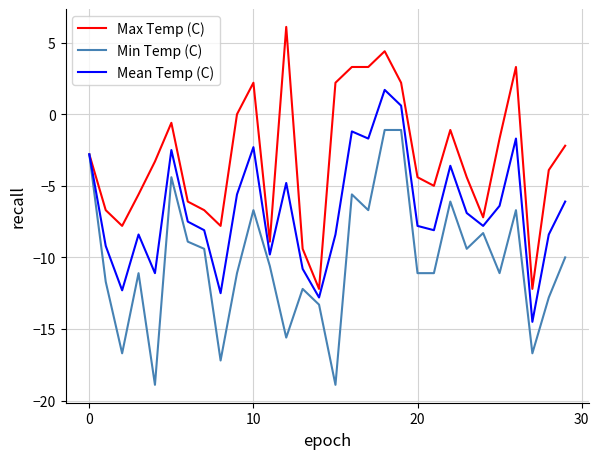

What is the minimum value for Mean Temp (C)?

-14.5